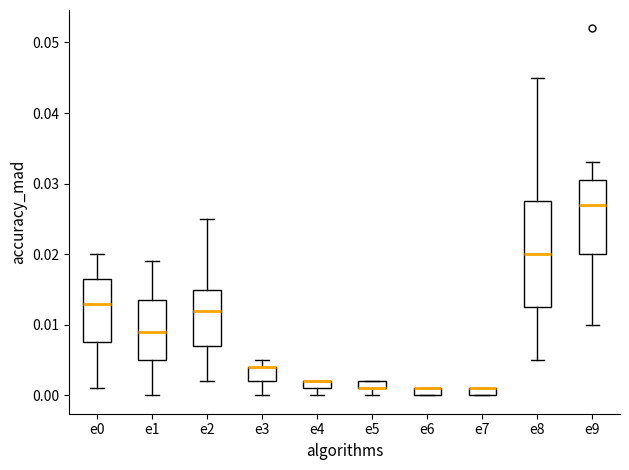

Which box is the tallest, from its lower edge to its upper edge?

e8